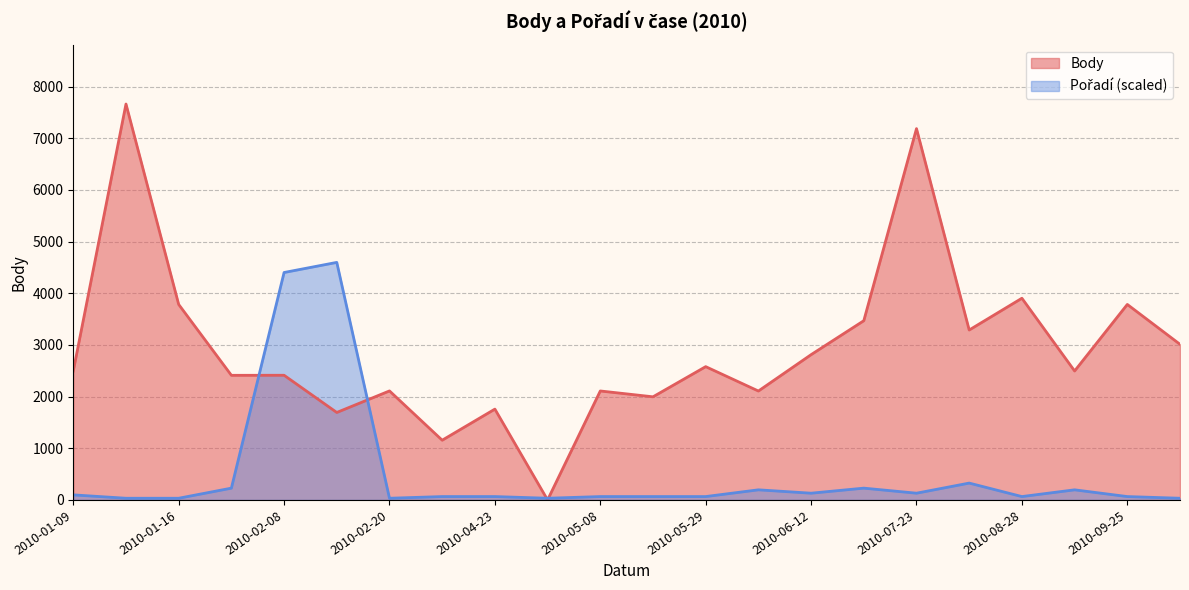

After their last crossing, which series has the higher values: Pořadí or Body?

Body